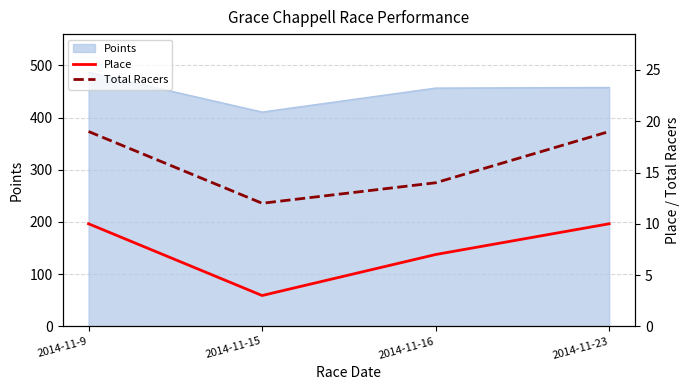

How many data points in Total Racers are less than 19?

2